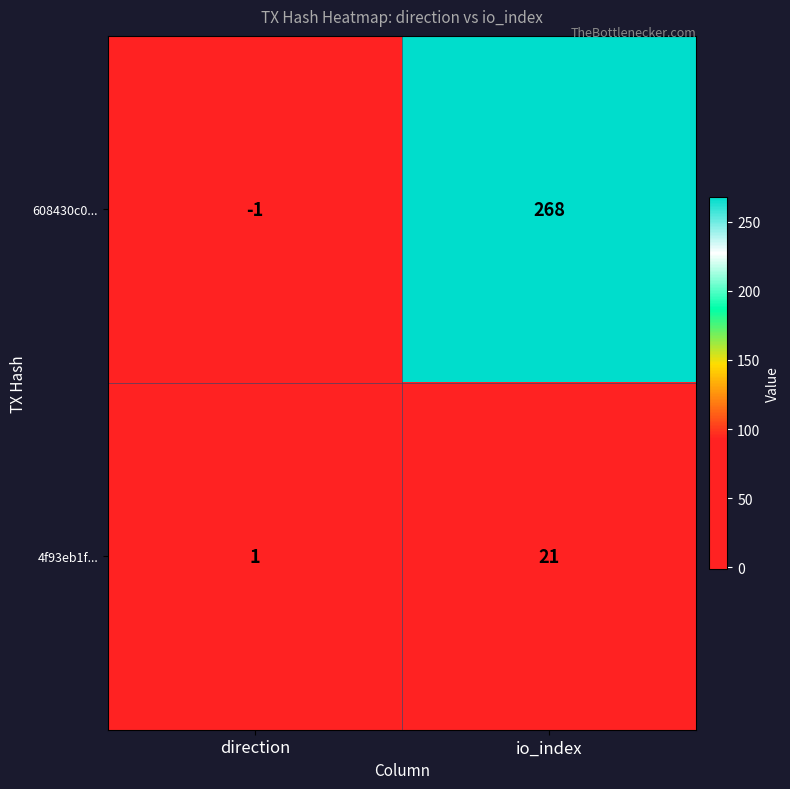

Between direction and io_index, which series saw the biggest shift?

608430c0...